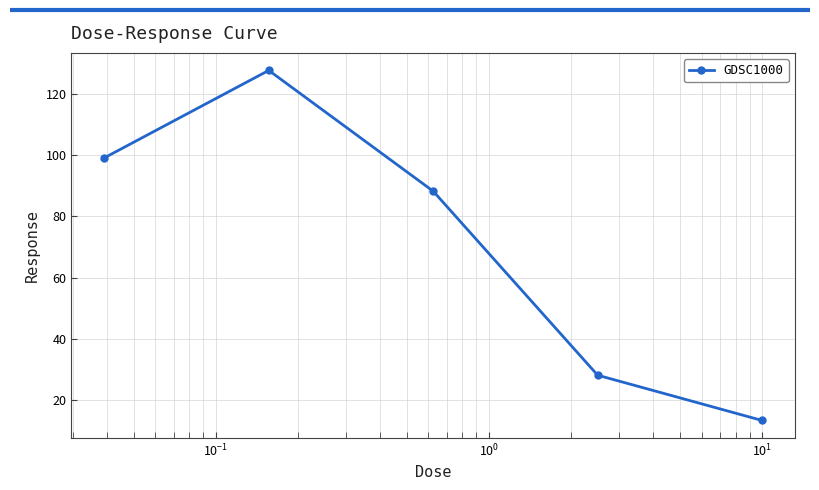

Reading left to right, extract all data points from this chart.

99.0	127.6	88.2	28.1	13.4